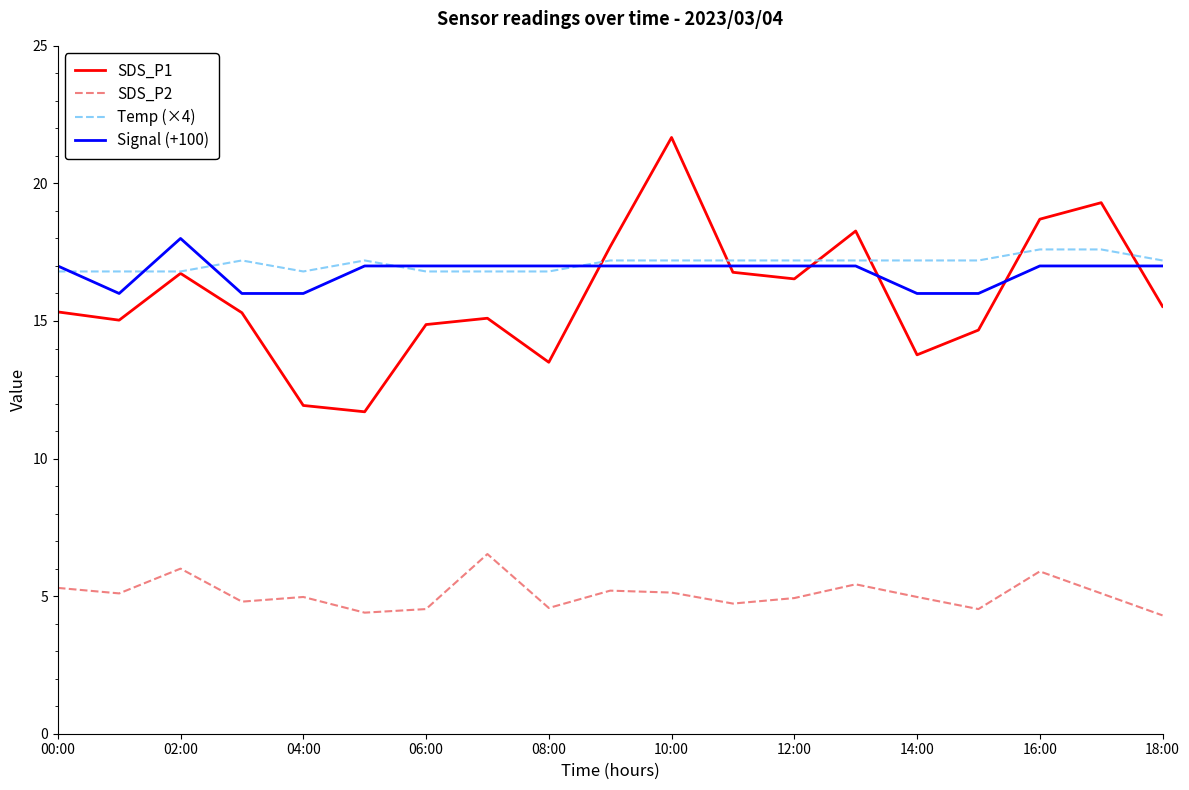

Which series has the widest spread of values?

SDS_P1